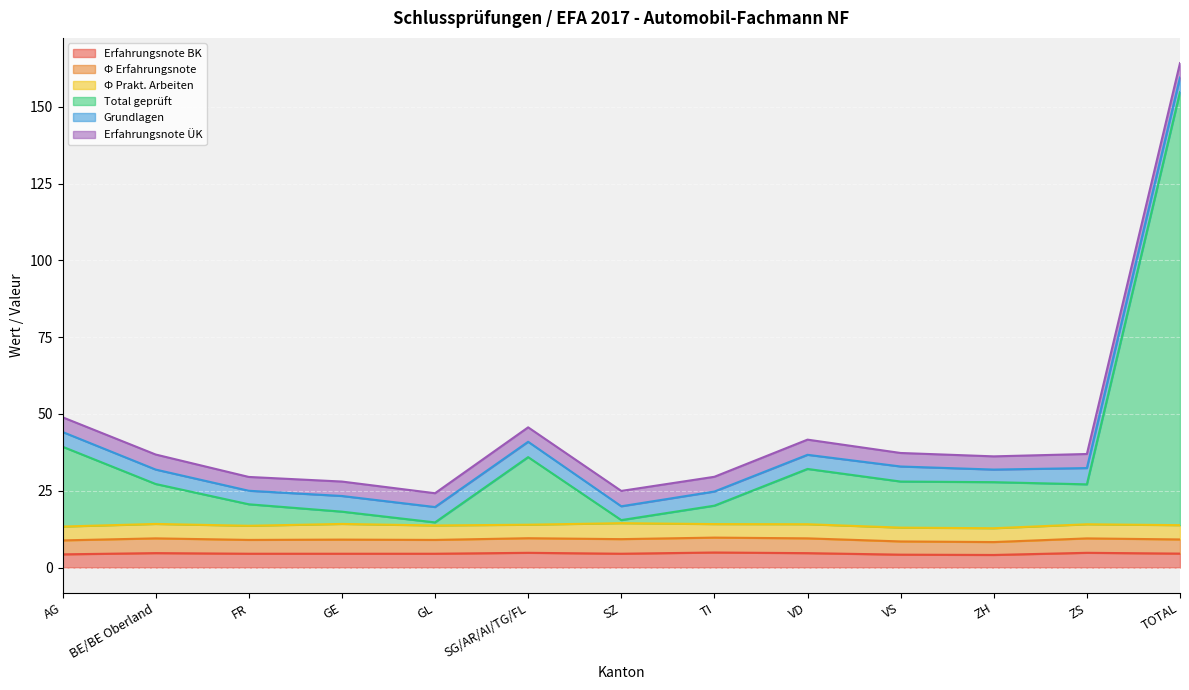

How many times do Grundlagen and Erfahrungsnote BK cross each other?

2